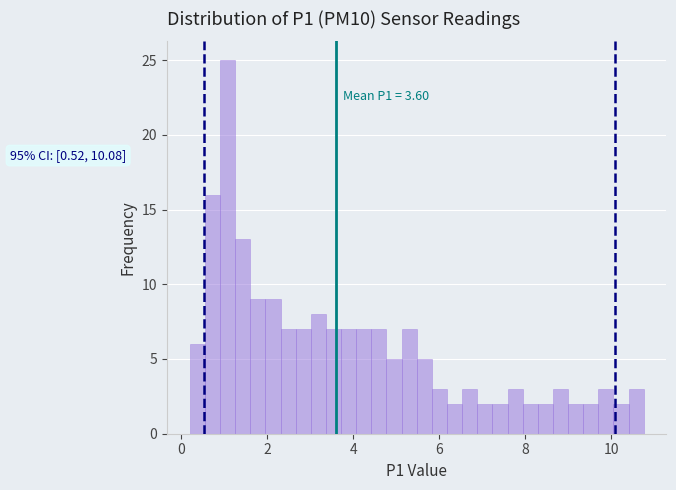

Around what value on the x-axis is the tallest bar? Give the approximate position of its centre, as read against the axis.

1.0